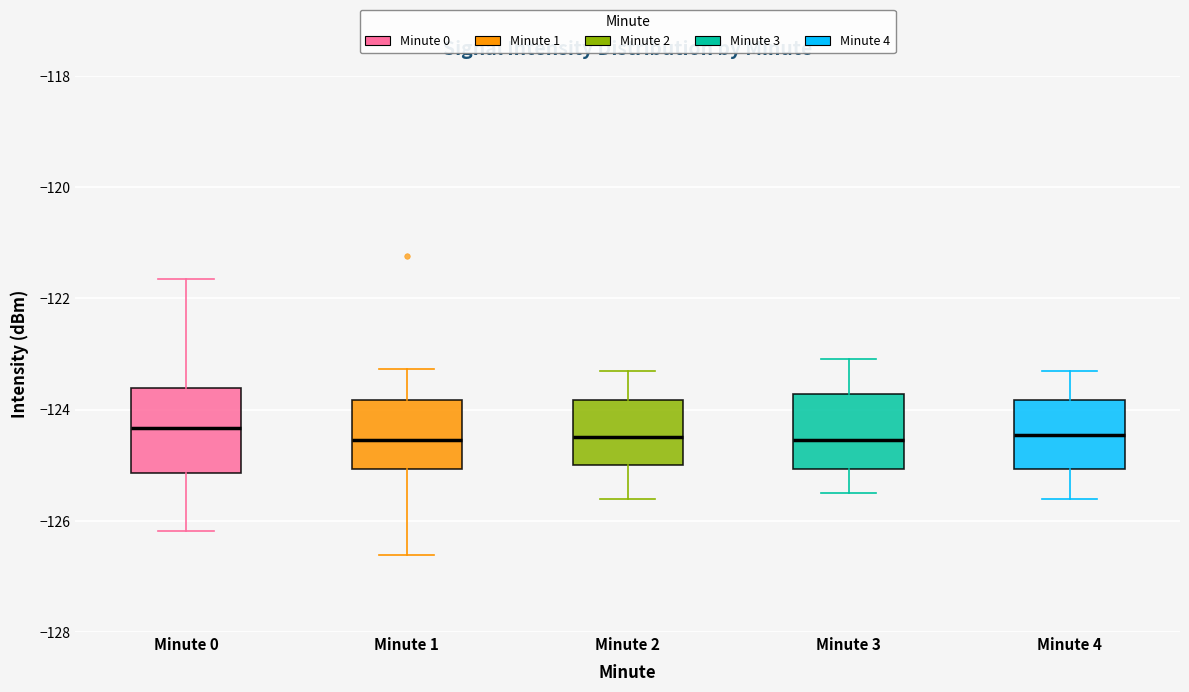

Reading left to right, read every box against the y-axis: the position of its median line, the range the box covers, and the ends of its whiskers. The values are not printed on the chart, so give them approximately, as read against the axis.

Minute 0: median -124.4, box -125.2 to -123.6, whiskers -126.2 to -121.6
Minute 1: median -124.6, box -125.0 to -123.8, whiskers -126.6 to -123.2
Minute 2: median -124.4, box -125.0 to -123.8, whiskers -125.6 to -123.2
Minute 3: median -124.6, box -125.0 to -123.8, whiskers -125.4 to -123.0
Minute 4: median -124.4, box -125.0 to -123.8, whiskers -125.6 to -123.2